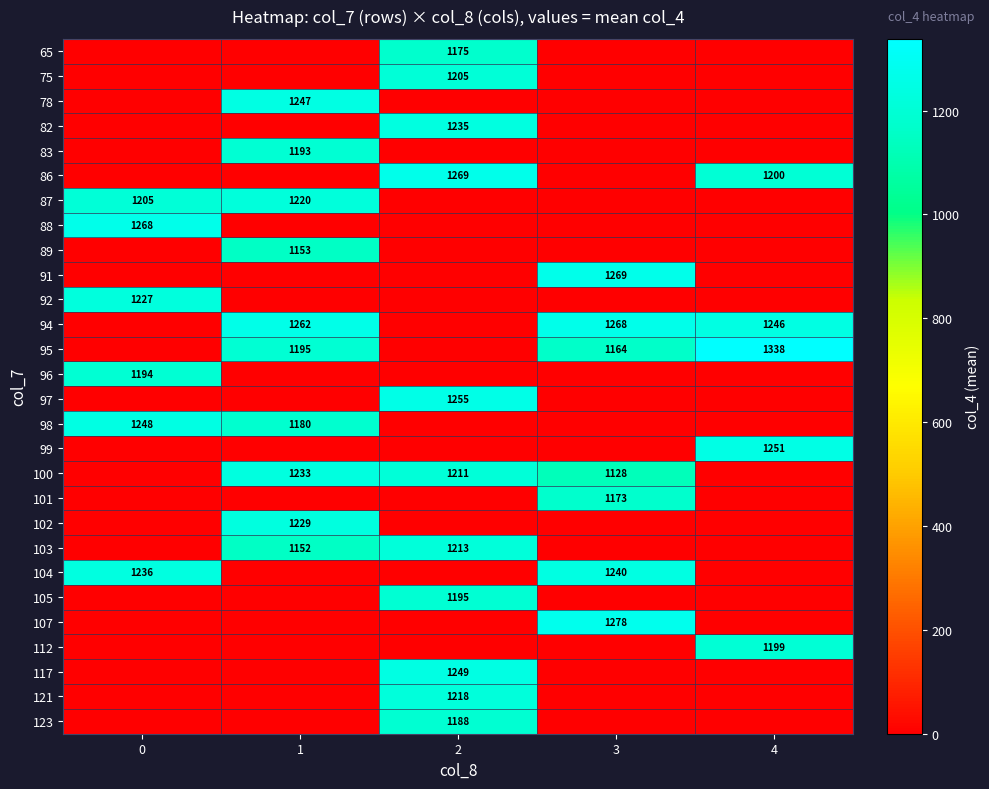

Is it true that 86 equals 1200 at 4?

True